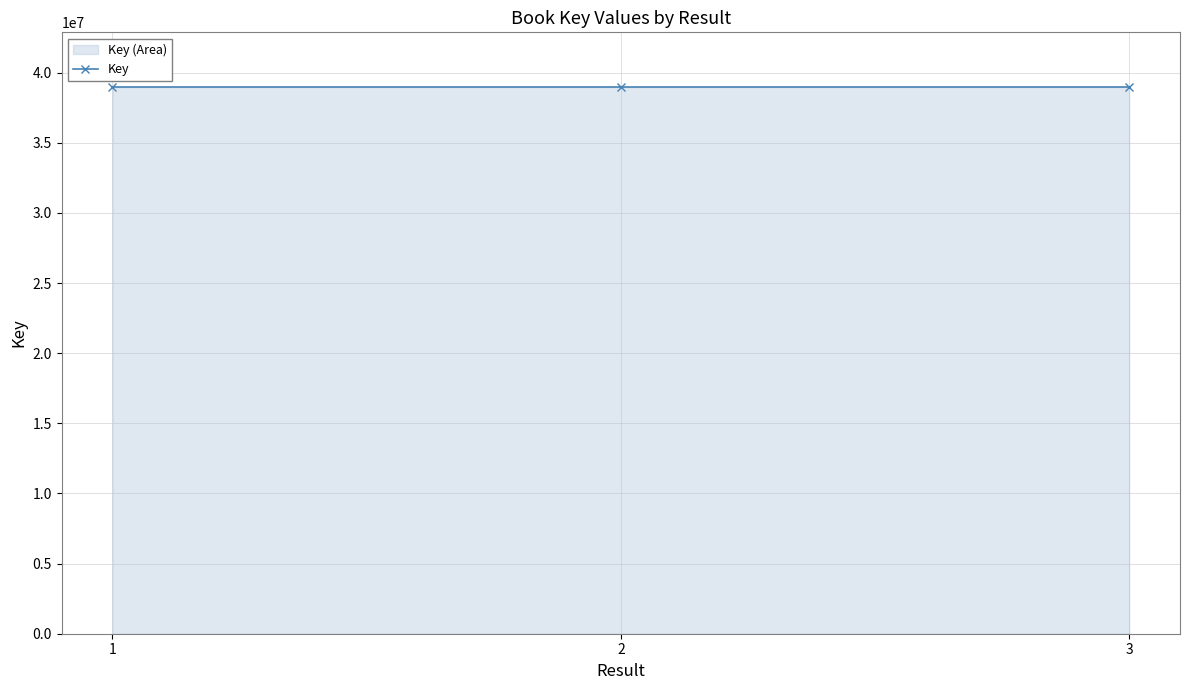

Rank the categories by value from lowest to highest.

1, 2, 3